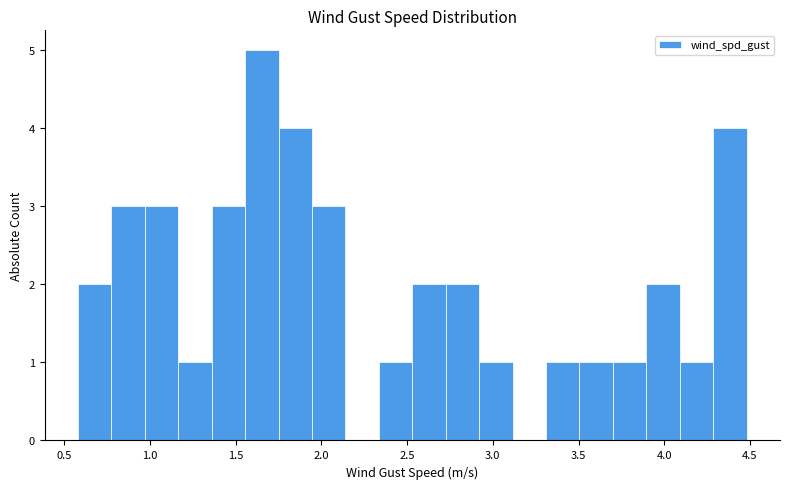

Around what value on the x-axis is the tallest bar? Give the approximate position of its centre, as read against the axis.

1.65